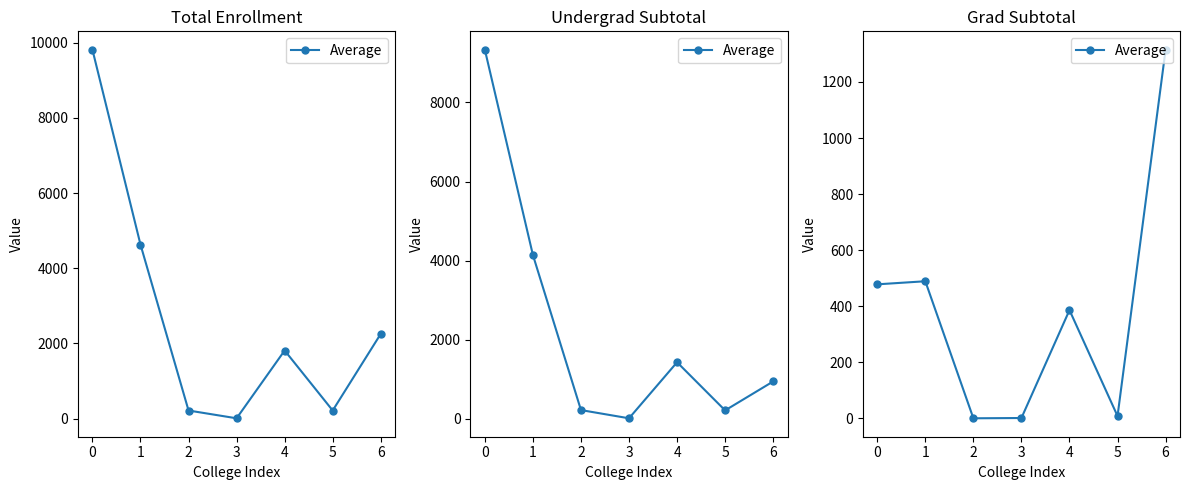

How many interior local valleys (lower than both neighbors) does the data have?

2